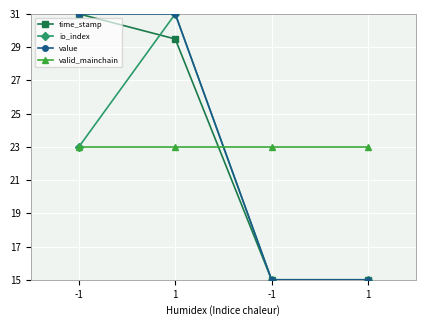

What is the value of the valid_mainchain point at the 3rd from the left?

23.0